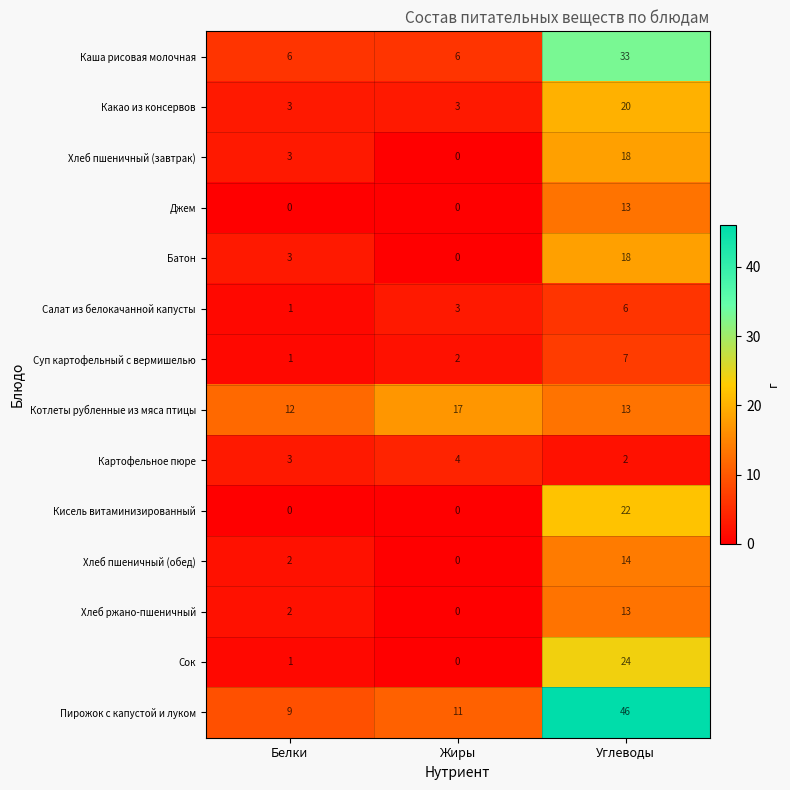

Count the number of categories in the chart.

3